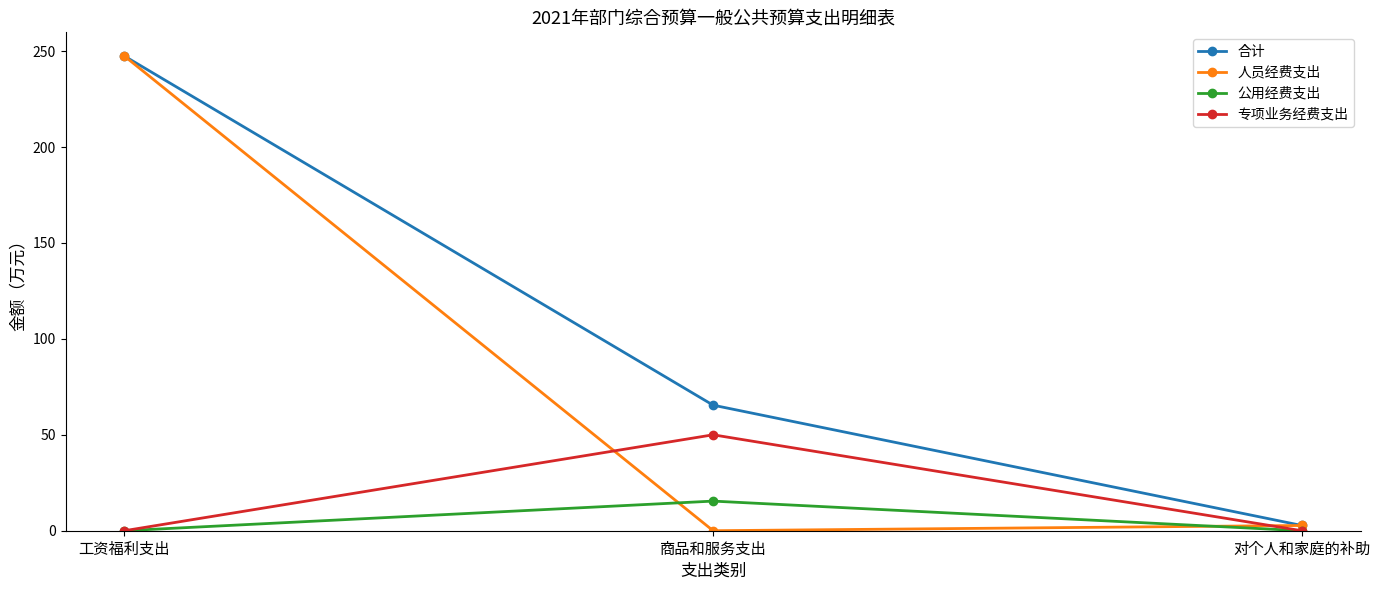

Rank the categories by 人员经费支出 value from highest to lowest.

工资福利支出, 对个人和家庭的补助, 商品和服务支出